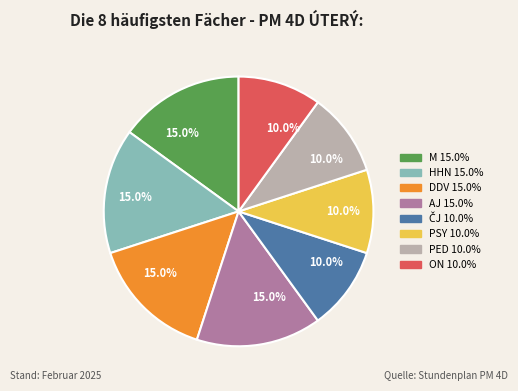

Does any single category account for the majority?

No